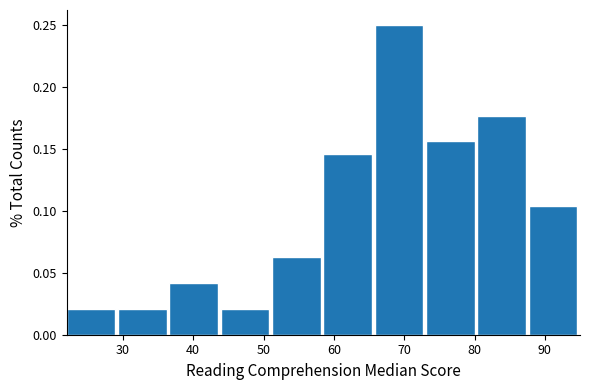

What is the height of the bar covering 65.8 to 73.1 on the x-axis? Neither the bar edges nor the heights are printed on the chart, so give them approximately, as read against the axes.

0.250